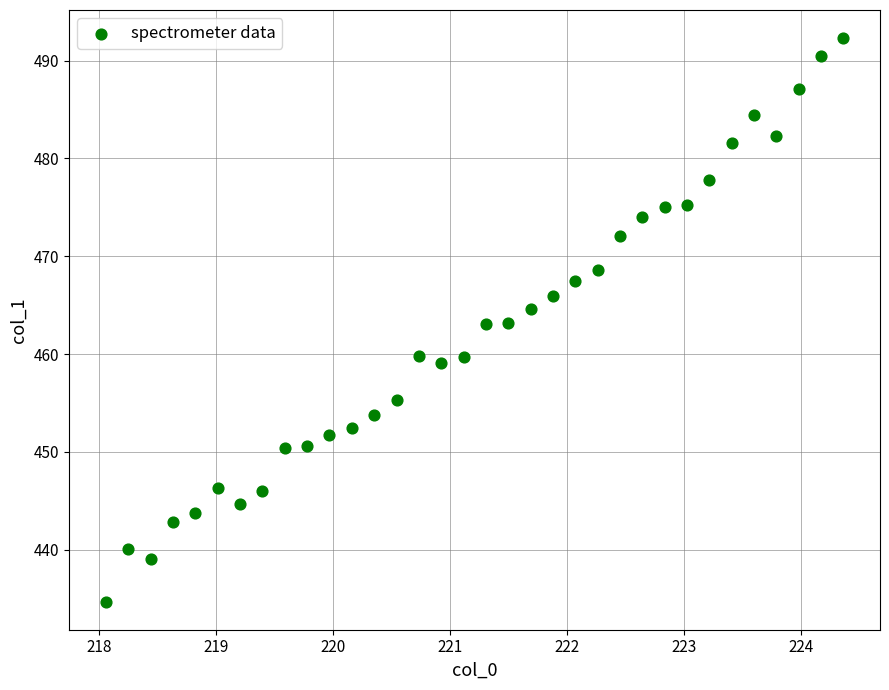

What is the range of X values (max minus min)?

6.3